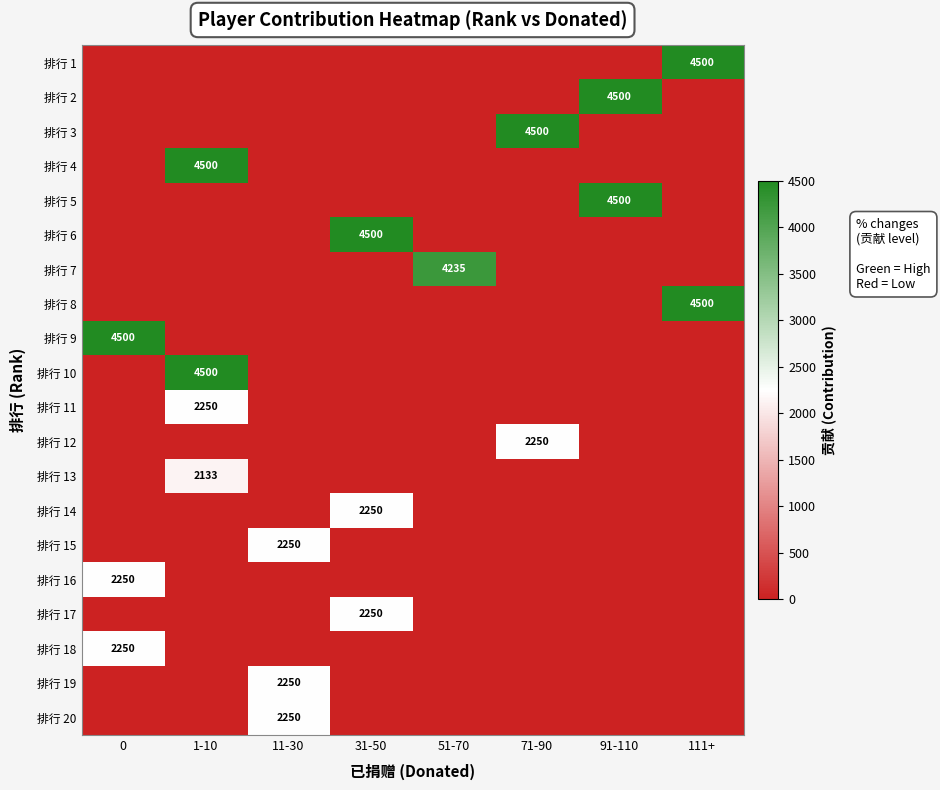

Is the value of 排行 18 at 0 greater than the value of 排行 7 at 51-70?

No